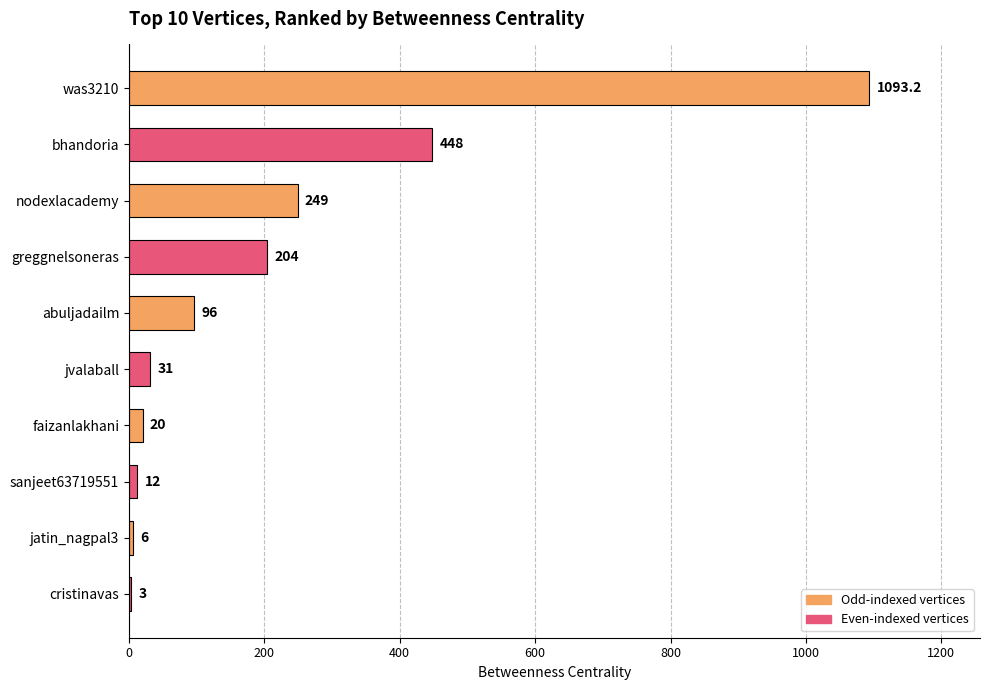

What is the change in value from faizanlakhani to cristinavas?

-17.0